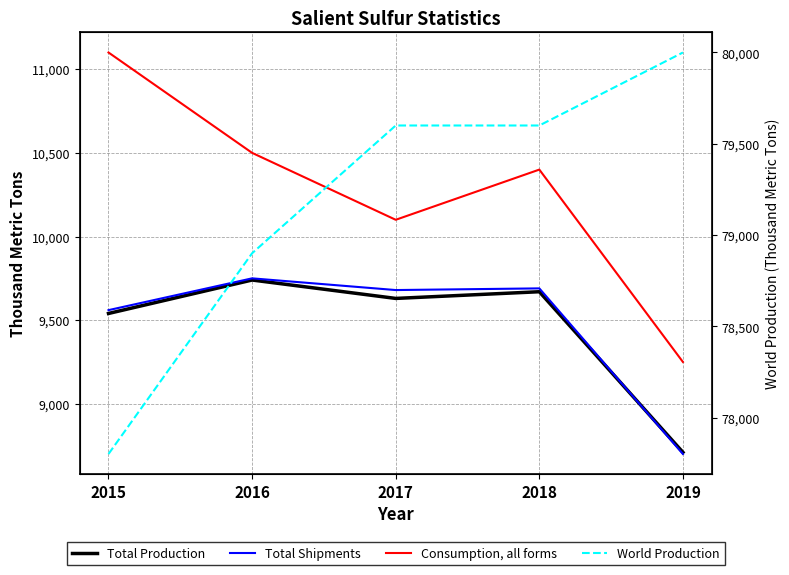

Is the value of World Production at 2019 greater than the value of Consumption, all forms at 2015?

Yes